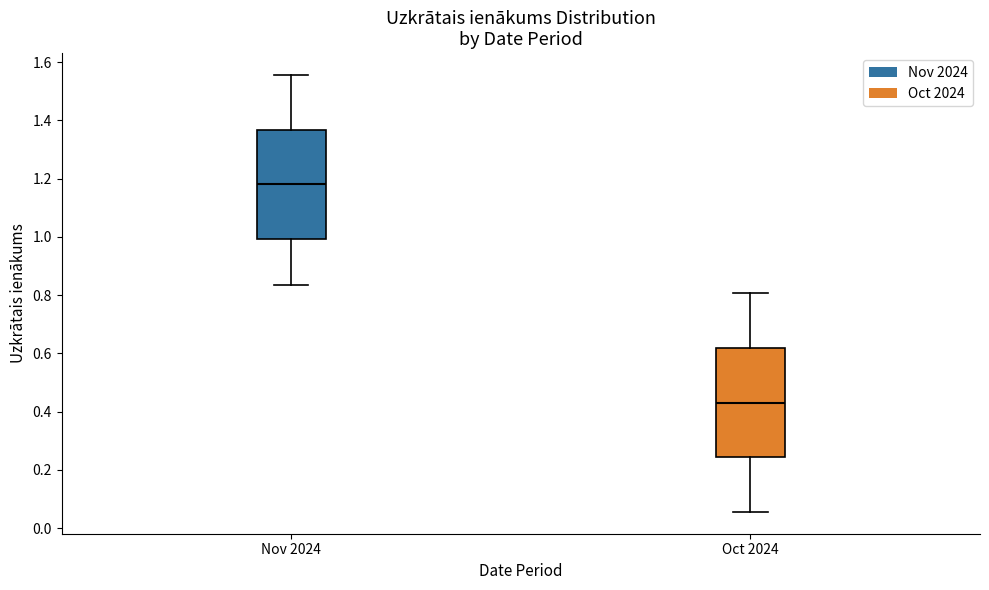

Which box has the highest median line?

Nov 2024